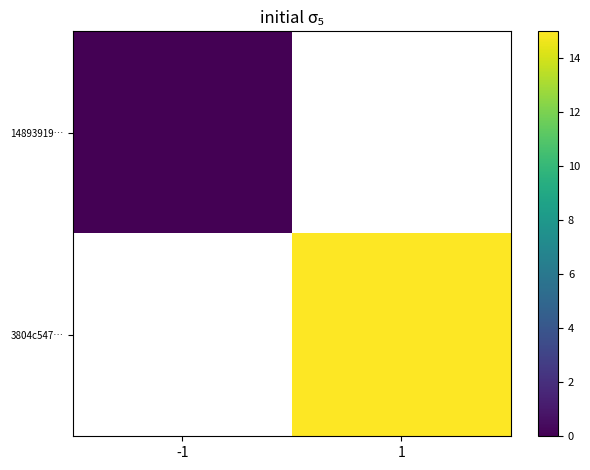

At which label does 14893919… reach its minimum?

-1